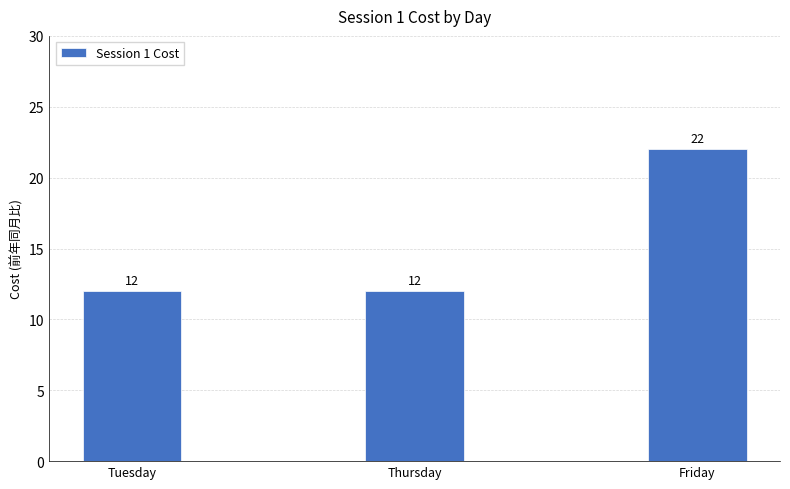

Are the bars horizontal?

No